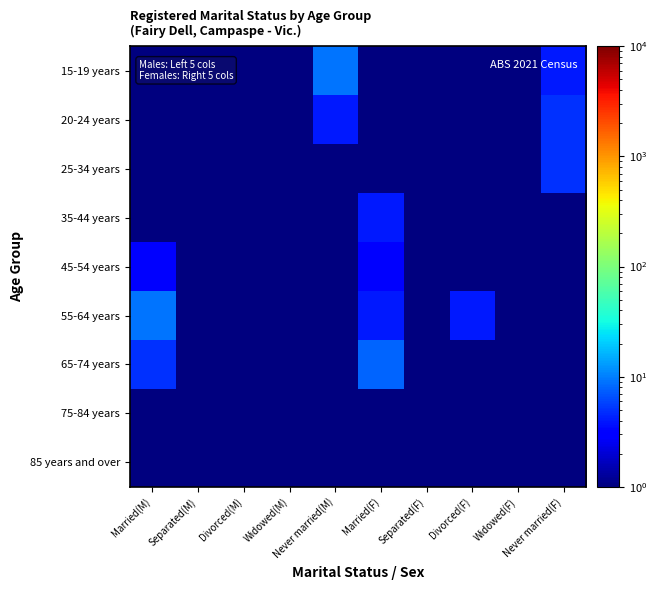

Reading left to right, transcribe all the data shown in this chart.

15-19 years: Married(M)=0.5	Separated(M)=0.5	Divorced(M)=0.5	Widowed(M)=0.5	Never married(M)=9.0	Married(F)=0.5	Separated(F)=0.5	Divorced(F)=0.5	Widowed(F)=0.5	Never married(F)=4.0
20-24 years: Married(M)=0.5	Separated(M)=0.5	Divorced(M)=0.5	Widowed(M)=0.5	Never married(M)=4.0	Married(F)=0.5	Separated(F)=0.5	Divorced(F)=0.5	Widowed(F)=0.5	Never married(F)=5.0
25-34 years: Married(M)=0.5	Separated(M)=0.5	Divorced(M)=0.5	Widowed(M)=0.5	Never married(M)=0.5	Married(F)=0.5	Separated(F)=0.5	Divorced(F)=0.5	Widowed(F)=0.5	Never married(F)=5.0
35-44 years: Married(M)=0.5	Separated(M)=0.5	Divorced(M)=0.5	Widowed(M)=0.5	Never married(M)=0.5	Married(F)=4.0	Separated(F)=0.5	Divorced(F)=0.5	Widowed(F)=0.5	Never married(F)=0.5
45-54 years: Married(M)=3.0	Separated(M)=0.5	Divorced(M)=0.5	Widowed(M)=0.5	Never married(M)=0.5	Married(F)=3.0	Separated(F)=0.5	Divorced(F)=0.5	Widowed(F)=0.5	Never married(F)=0.5
55-64 years: Married(M)=9.0	Separated(M)=0.5	Divorced(M)=0.5	Widowed(M)=0.5	Never married(M)=0.5	Married(F)=4.0	Separated(F)=0.5	Divorced(F)=4.0	Widowed(F)=0.5	Never married(F)=0.5
65-74 years: Married(M)=5.0	Separated(M)=0.5	Divorced(M)=0.5	Widowed(M)=0.5	Never married(M)=0.5	Married(F)=8.0	Separated(F)=0.5	Divorced(F)=0.5	Widowed(F)=0.5	Never married(F)=0.5
75-84 years: Married(M)=0.5	Separated(M)=0.5	Divorced(M)=0.5	Widowed(M)=0.5	Never married(M)=0.5	Married(F)=0.5	Separated(F)=0.5	Divorced(F)=0.5	Widowed(F)=0.5	Never married(F)=0.5
85 years and over: Married(M)=0.5	Separated(M)=0.5	Divorced(M)=0.5	Widowed(M)=0.5	Never married(M)=0.5	Married(F)=0.5	Separated(F)=0.5	Divorced(F)=0.5	Widowed(F)=0.5	Never married(F)=0.5